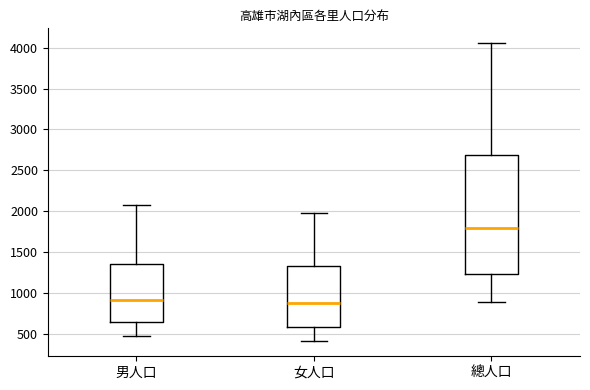

Comparing the boxes themselves (not the whiskers), which one is the tallest?

總人口